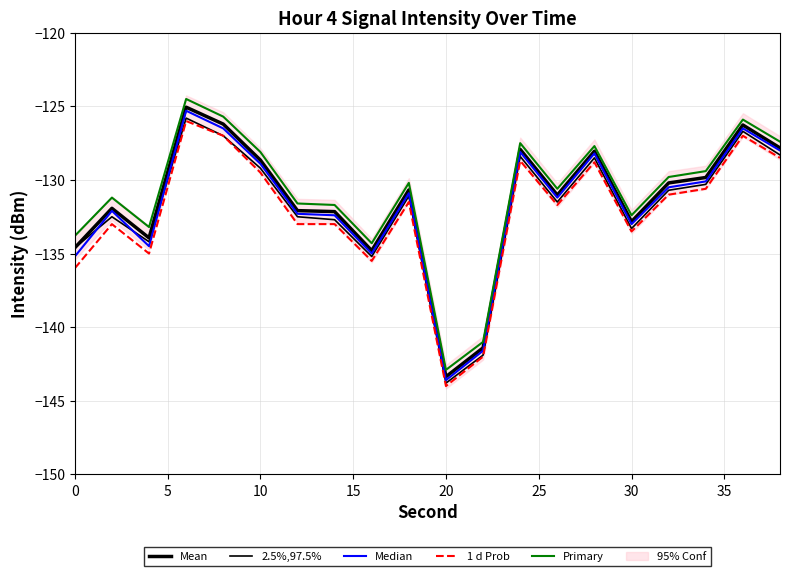

Reading right to left, what are all the values shown in this chart?

Mean: -127.8	-126.3	-129.8	-130.2	-132.8	-128.0	-131.0	-127.9	-141.4	-143.4	-130.7	-134.8	-132.2	-132.1	-128.7	-126.2	-125.1	-133.9	-131.9	-134.6
2.5%,97.5%: -128.3	-126.7	-130.3	-130.7	-133.3	-128.5	-131.5	-128.4	-141.9	-143.8	-131.1	-135.2	-132.7	-132.5	-129.2	-127.0	-125.8	-134.2	-132.5	-134.6
Median: -128.0	-126.5	-130.1	-130.5	-133.0	-128.2	-131.2	-128.1	-141.6	-143.6	-130.9	-135.0	-132.4	-132.3	-128.9	-126.5	-125.3	-134.5	-132.1	-135.2
1 d Prob: -128.5	-127.0	-130.6	-131.0	-133.5	-128.8	-131.7	-128.7	-142.0	-144.0	-131.5	-135.5	-133.0	-133.0	-129.5	-127.0	-126.0	-135.0	-133.0	-136.0
Primary: -127.4	-125.9	-129.4	-129.8	-132.4	-127.7	-130.6	-127.5	-141.0	-142.9	-130.2	-134.3	-131.7	-131.6	-128.1	-125.7	-124.5	-133.2	-131.2	-133.8